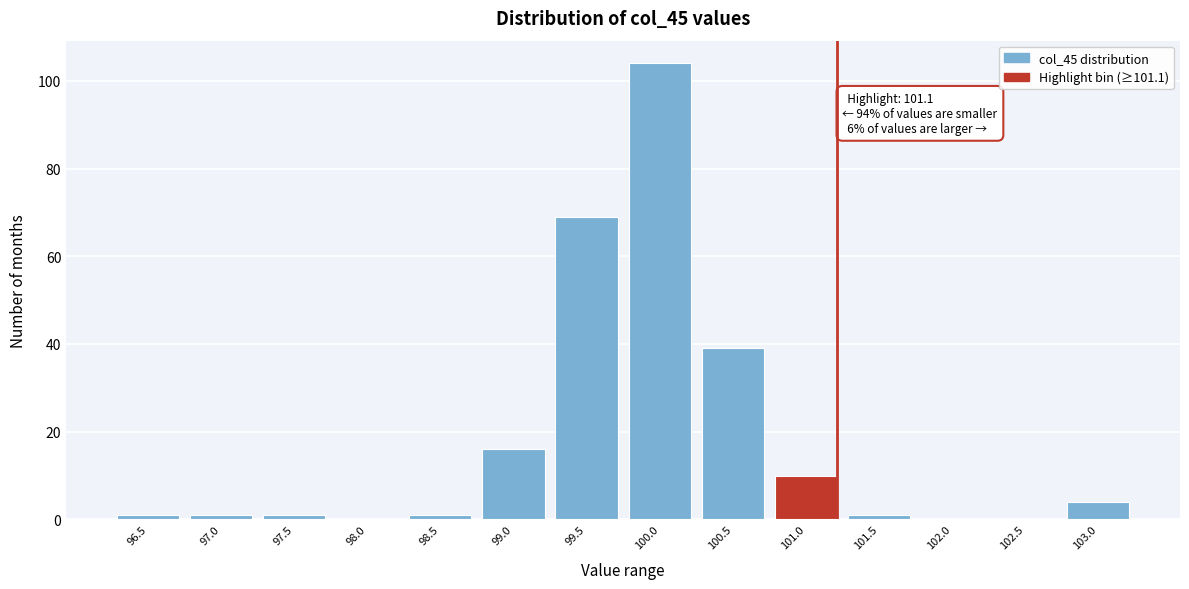

Reading left to right, what are all the values shown in this chart?

96.5=1	97.0=1	97.5=1	98.0=0	98.5=1	99.0=16	99.5=69	100.0=104	100.5=39	101.0=10	101.5=1	102.0=0	102.5=0	103.0=4